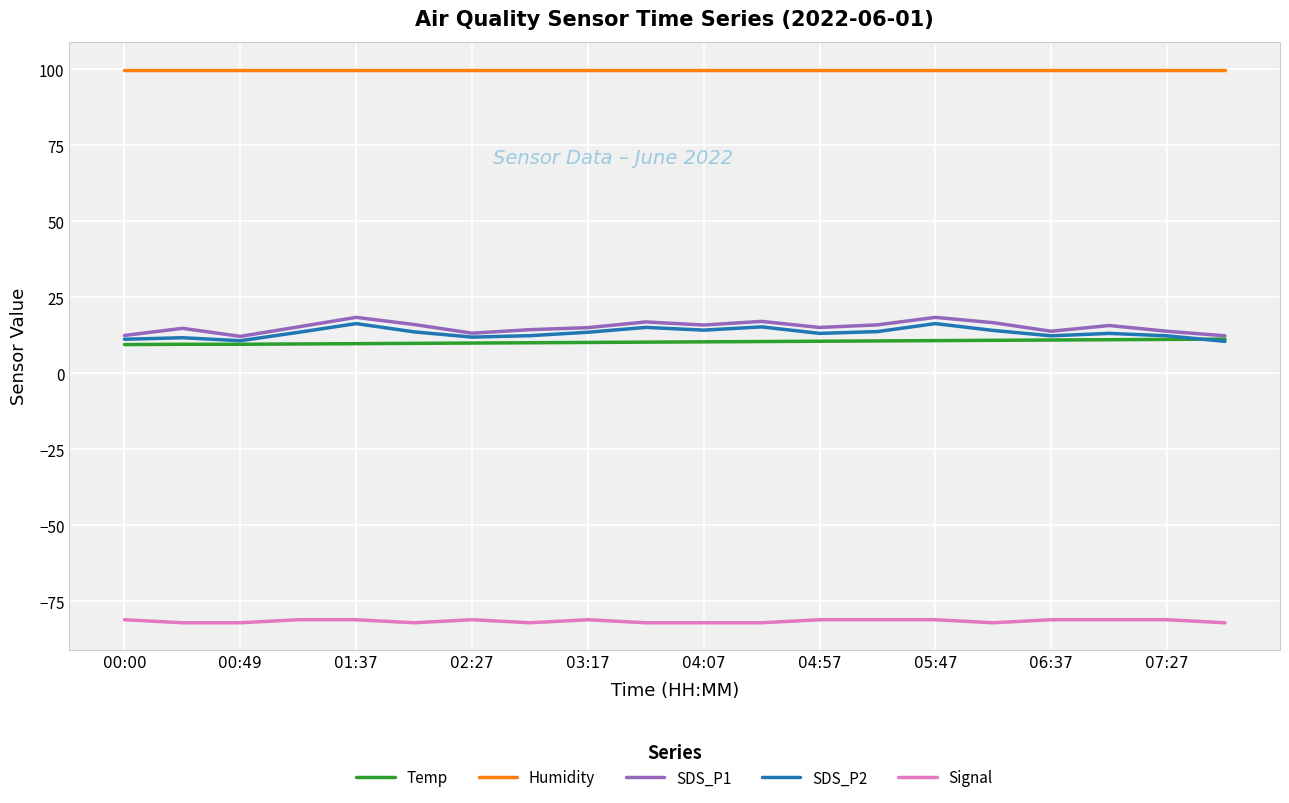

True or false: SDS_P1 and Signal intersect in this chart.

False